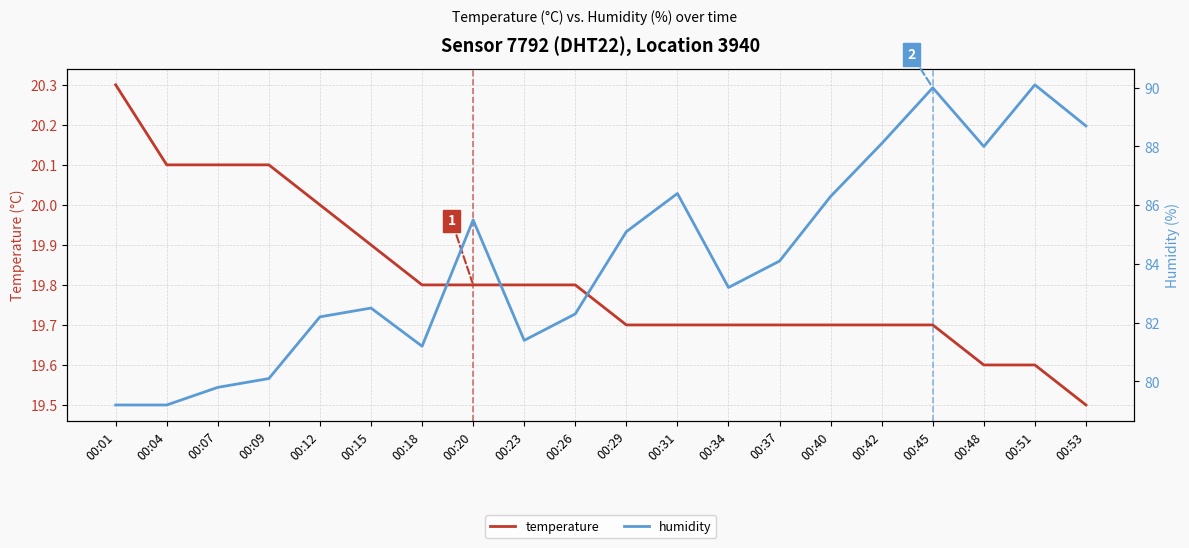

Reading left to right, extract all data points from this chart.

temperature: 00:01=20.3	00:04=20.1	00:07=20.1	00:09=20.1	00:12=20.0	00:15=19.9	00:18=19.8	00:20=19.8	00:23=19.8	00:26=19.8	00:29=19.7	00:31=19.7	00:34=19.7	00:37=19.7	00:40=19.7	00:42=19.7	00:45=19.7	00:48=19.6	00:51=19.6	00:53=19.5
humidity: 00:01=79.2	00:04=79.2	00:07=79.8	00:09=80.1	00:12=82.2	00:15=82.5	00:18=81.2	00:20=85.5	00:23=81.4	00:26=82.3	00:29=85.1	00:31=86.4	00:34=83.2	00:37=84.1	00:40=86.3	00:42=88.1	00:45=90.0	00:48=88.0	00:51=90.1	00:53=88.7